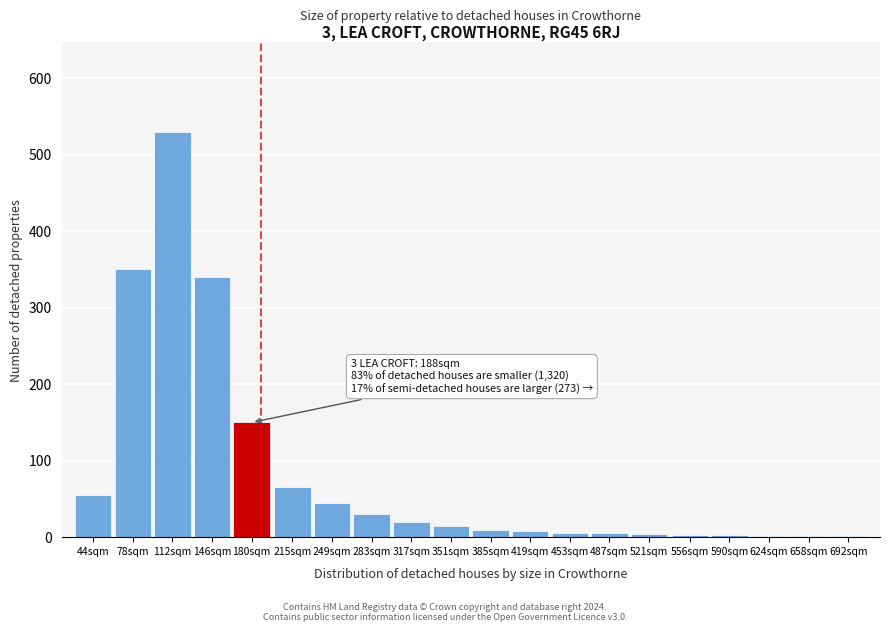

What is the greatest value displayed?

530